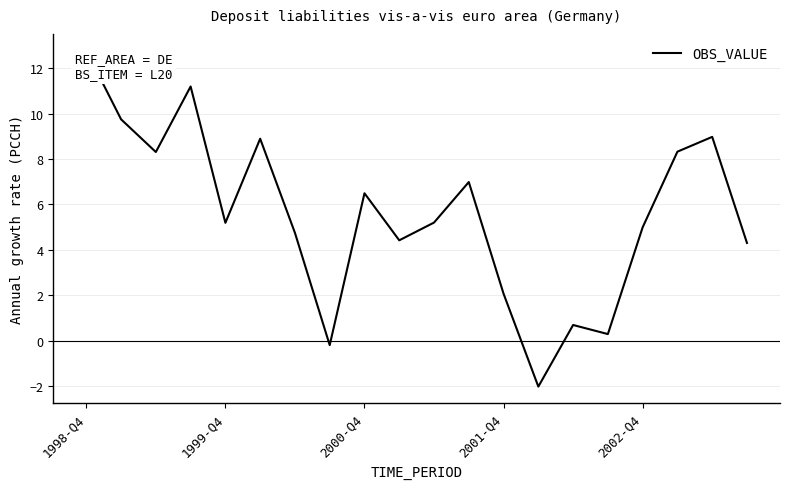

What is the difference between the maximum and minimum values?

14.8